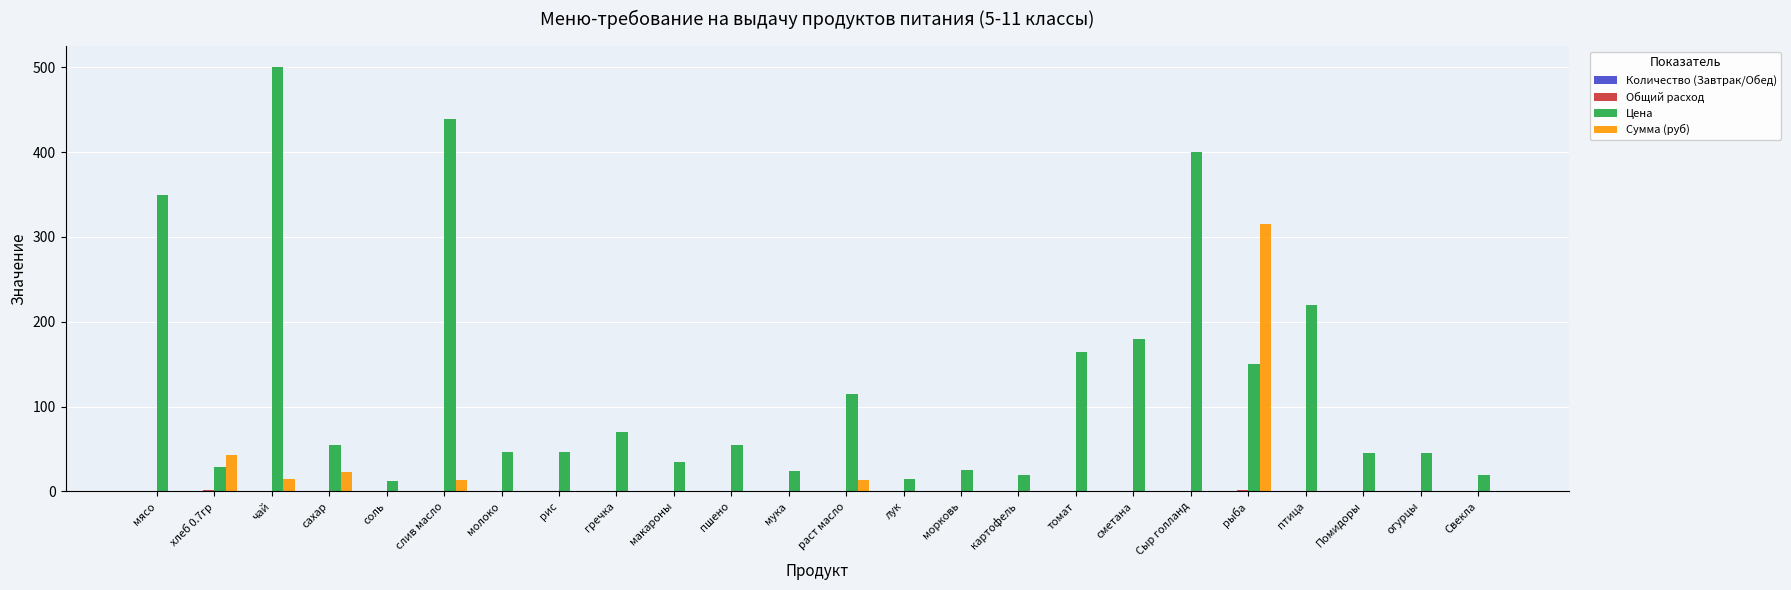

What is the greatest value displayed?

500.0